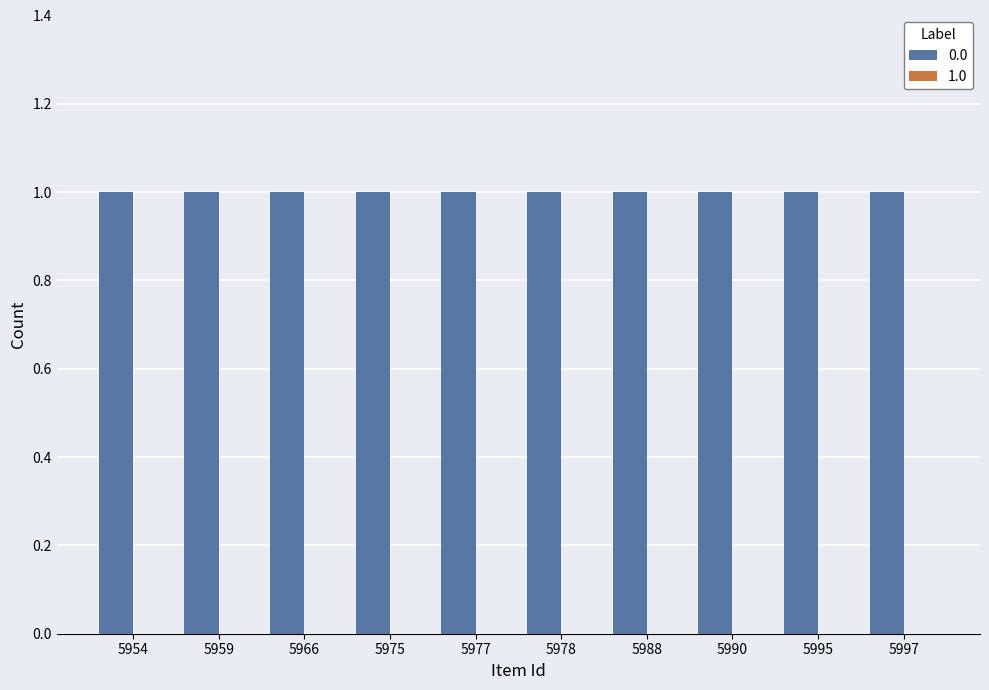

What is the total value across all series at 5977?

1